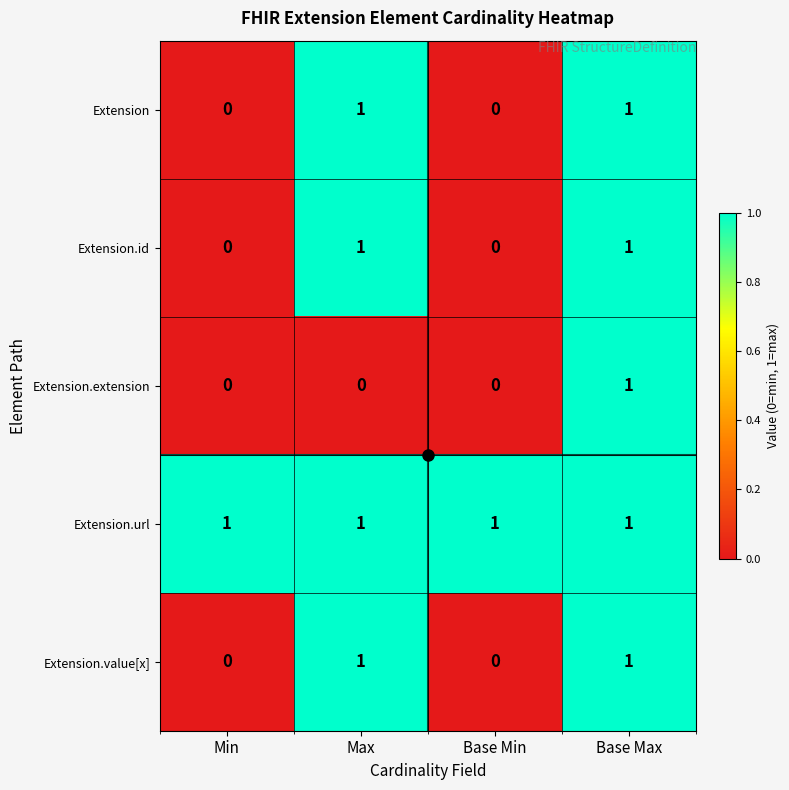

How many series are shown in this chart?

5